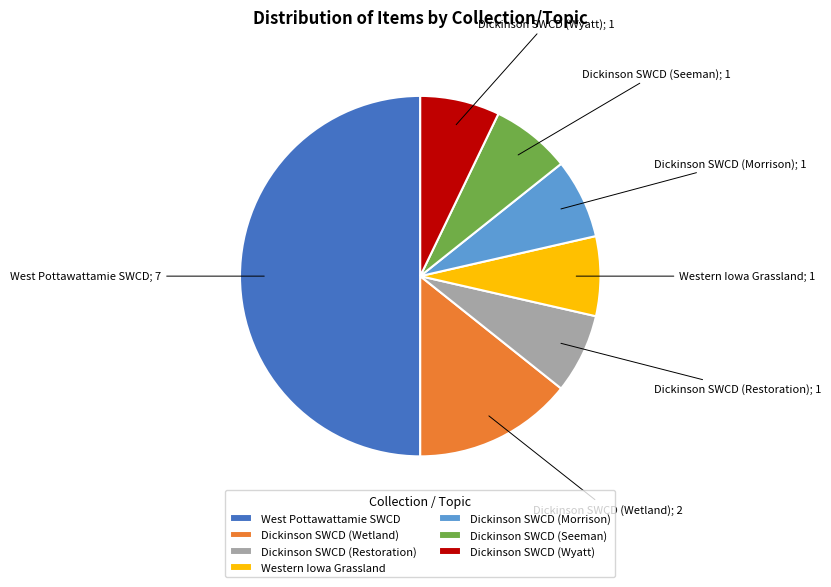

Is Dickinson SWCD (Seeman) the majority of the pie?

No